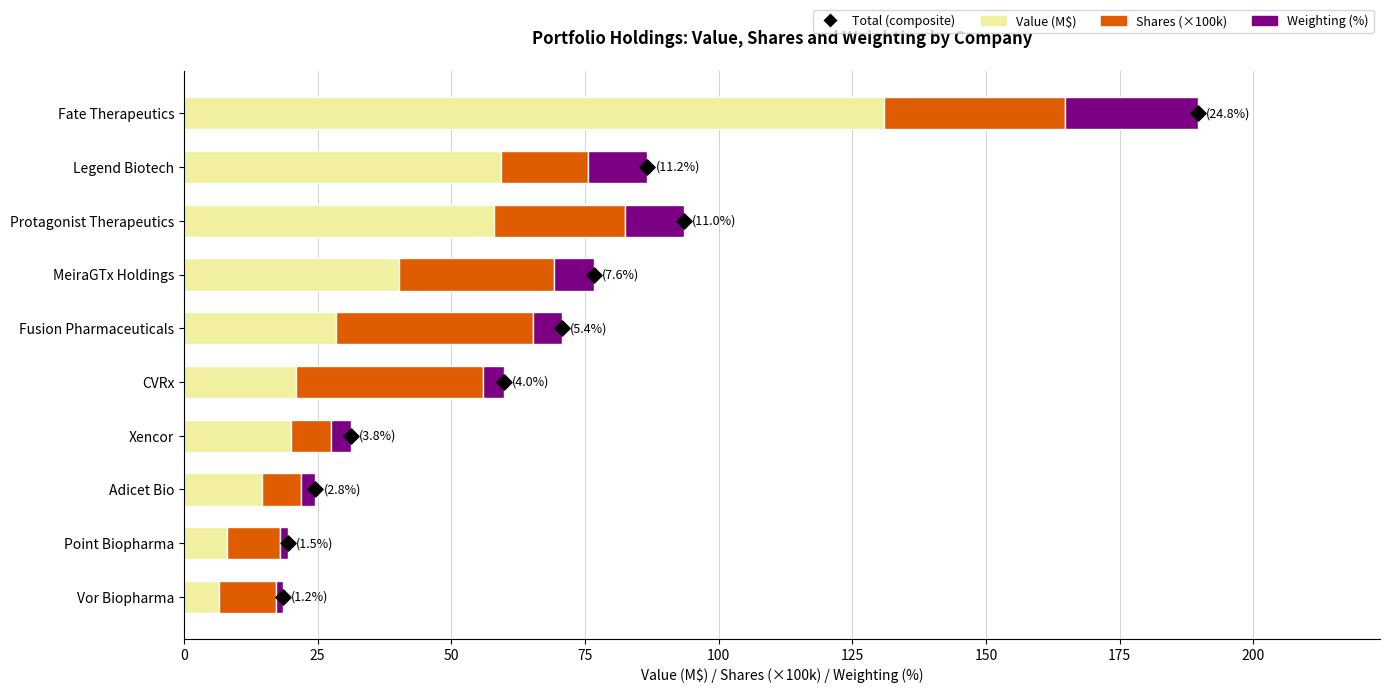

What is the total value across all series at 150?

37.2